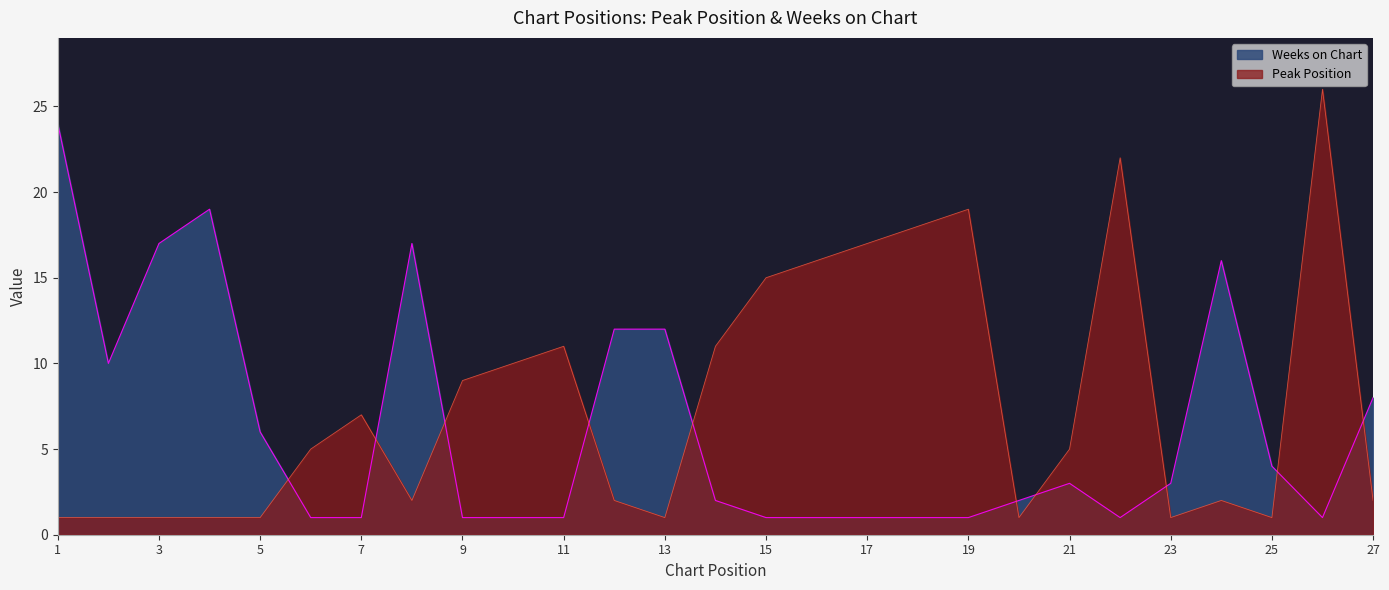

Reading right to left, extract all data points from this chart.

Peak Position: 2	26	1	2	1	22	5	1	19	18	17	16	15	11	1	2	11	10	9	2	7	5	1	1	1	1	1
Weeks on Chart: 8	1	4	16	3	1	3	2	1	1	1	1	1	2	12	12	1	1	1	17	1	1	6	19	17	10	24